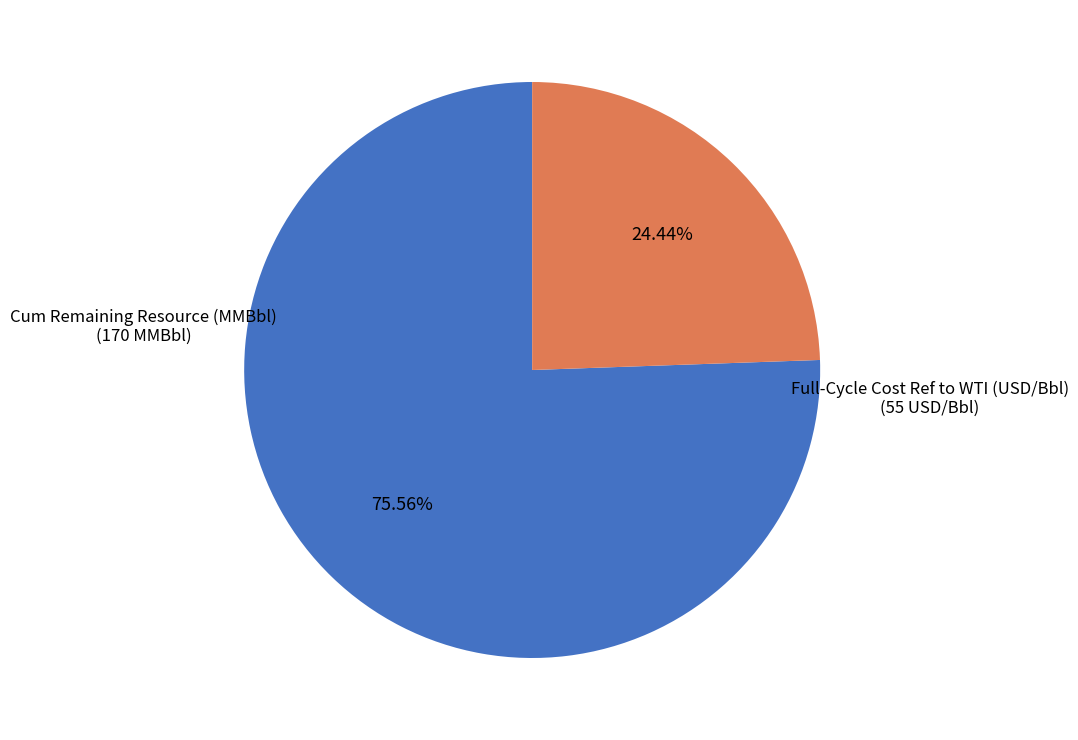

Is there any slice that represents more than half of the pie?

Yes